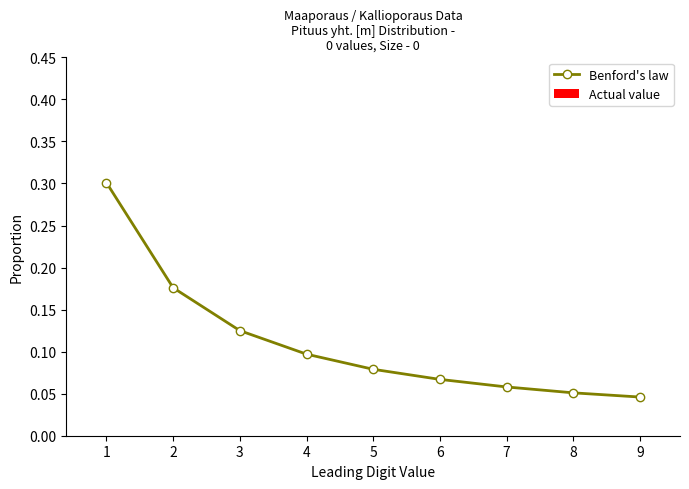

Is it true that the value at 7 is 0.1?

True